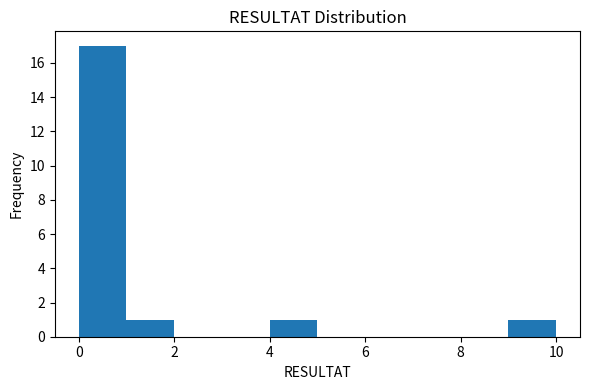

Reading left to right, transcribe this chart: for each bar, give the range it covers on the x-axis and its height. The values are not printed on the chart, so give them approximately, as read against the axis.

0 to 1: 17
1 to 2: 1
2 to 3: 0
3 to 4: 0
4 to 5: 1
5 to 6: 0
6 to 7: 0
7 to 8: 0
8 to 9: 0
9 to 10: 1